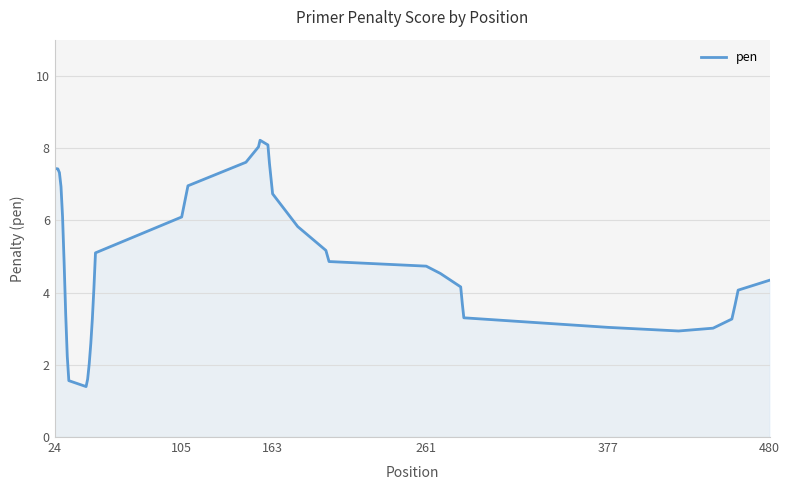

How many lines are shown in the chart?

1